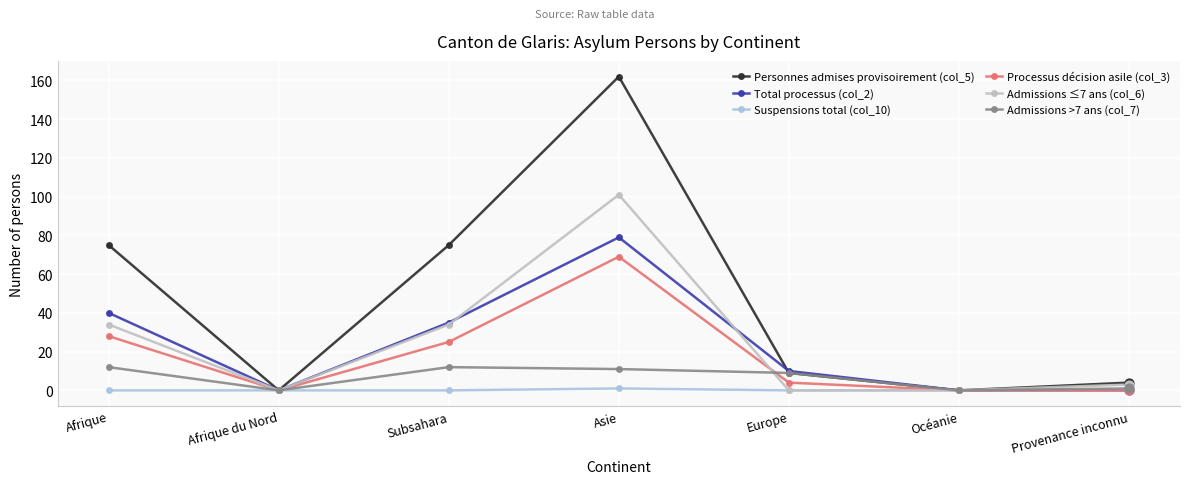

At which category is the sum across all series the highest?

Asie